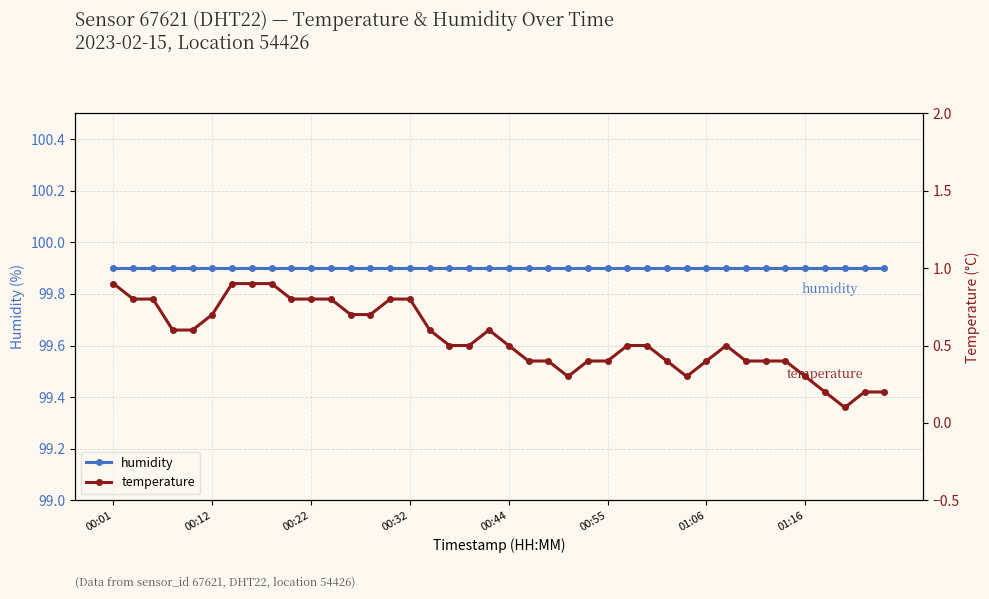

True or false: temperature and humidity intersect in this chart.

False